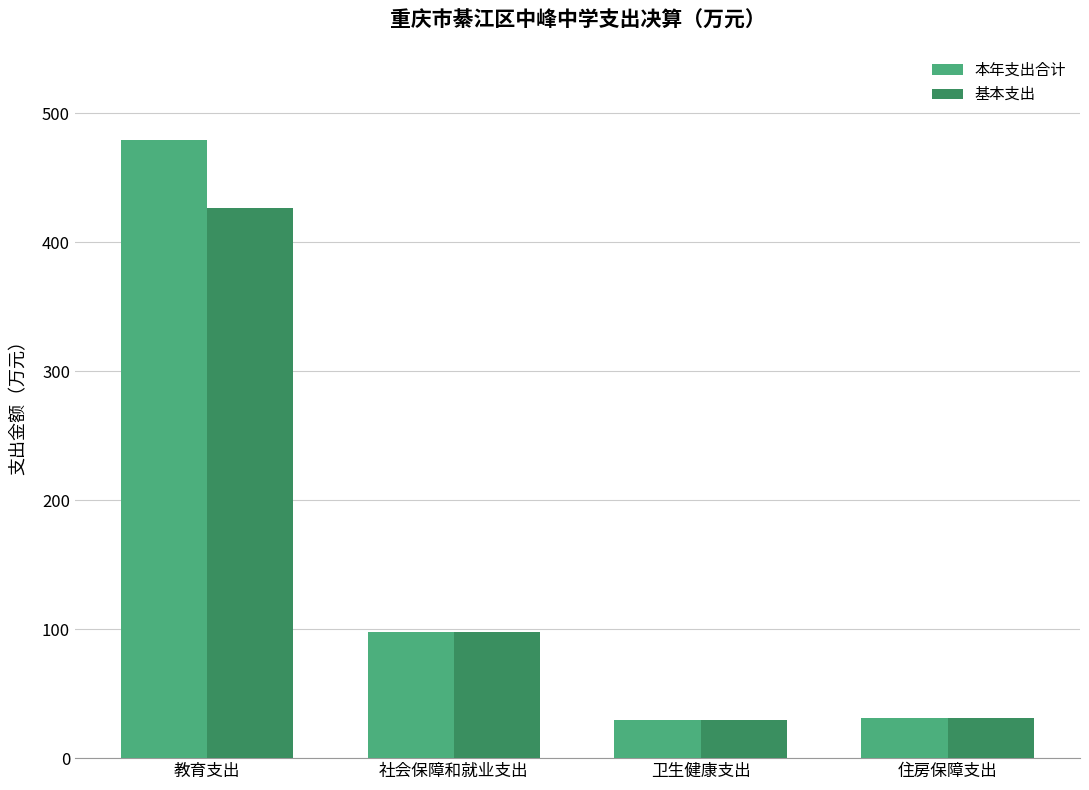

What is the label of the 1st bar from the left?

教育支出